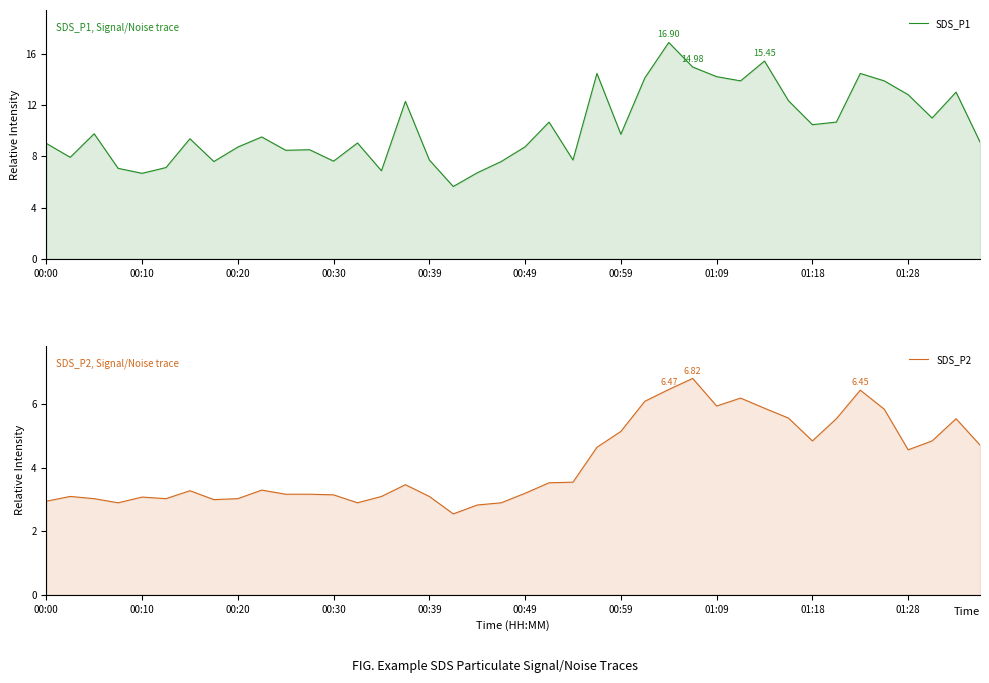

True or false: SDS_P2 and SDS_P1 cross at least once.

False